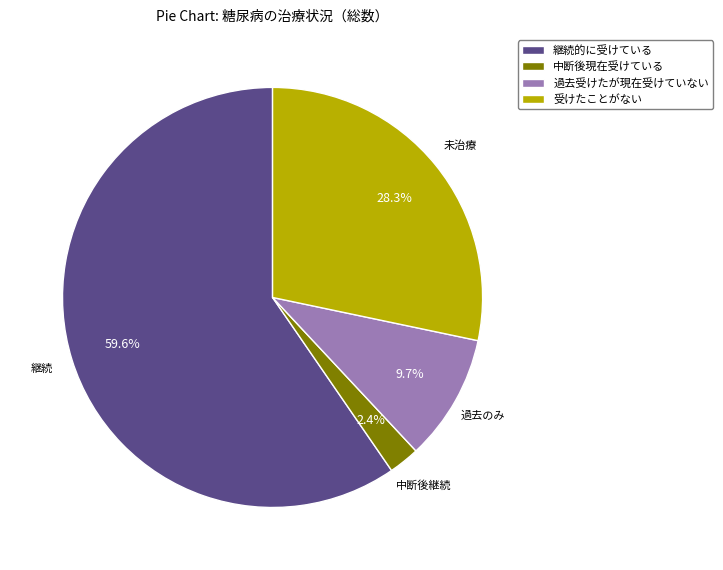

Count the number of slices in the pie.

4